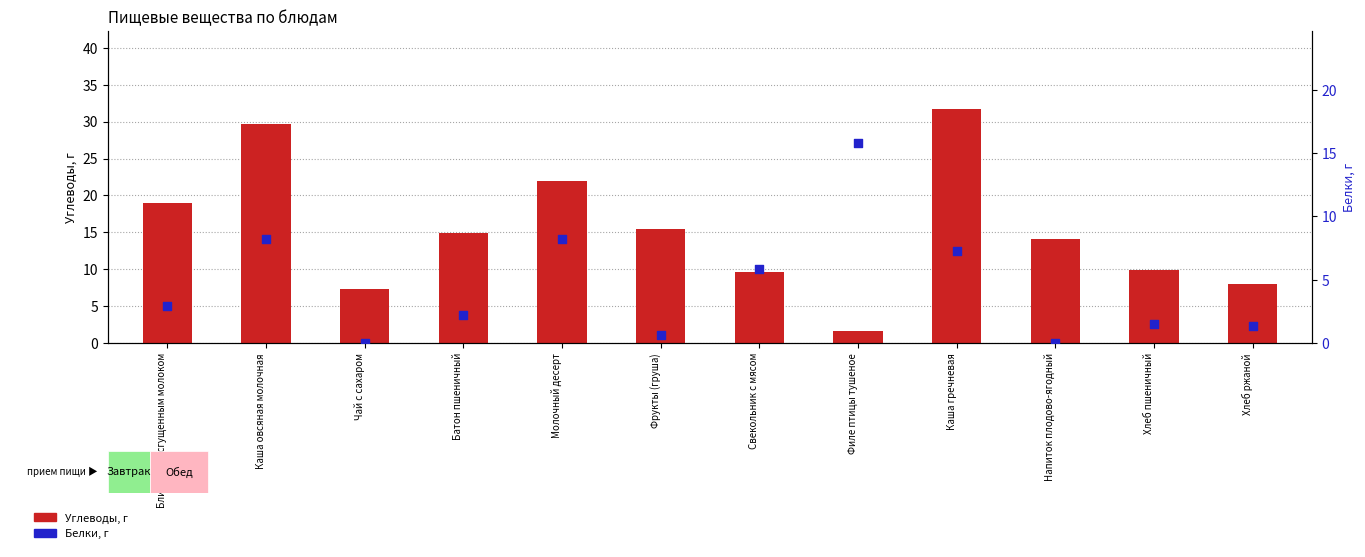

Which series has the largest total across all categories?

Углеводы, г (left axis)